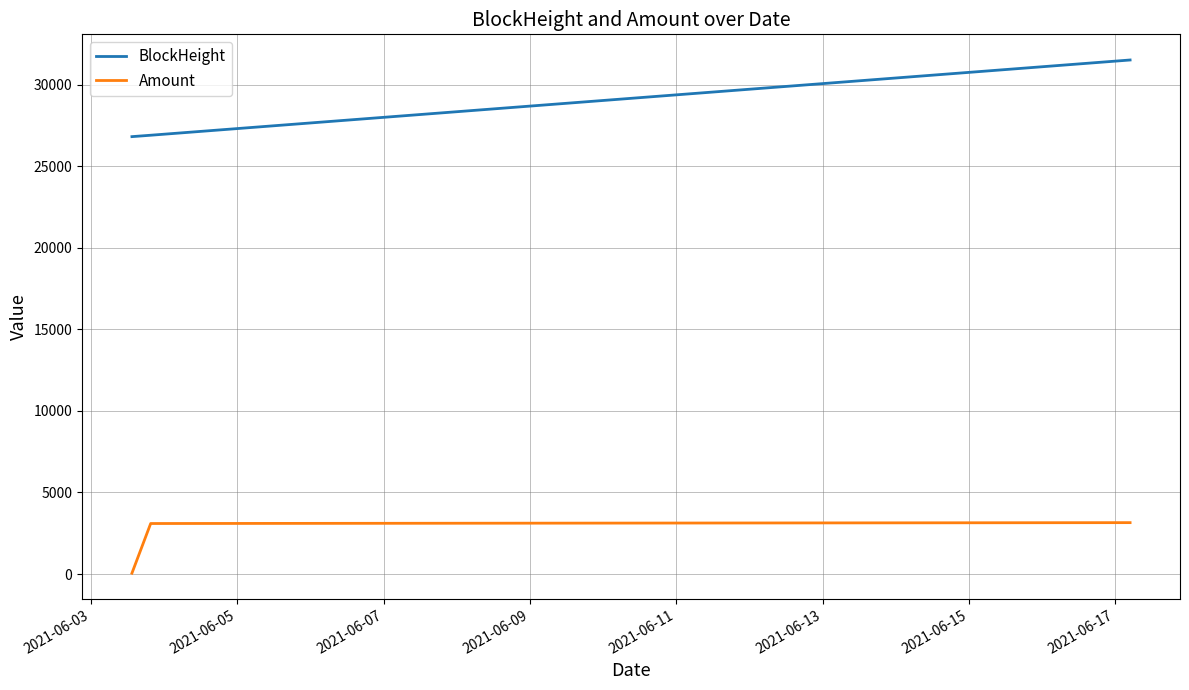

What is the maximum value for BlockHeight?

31506.0